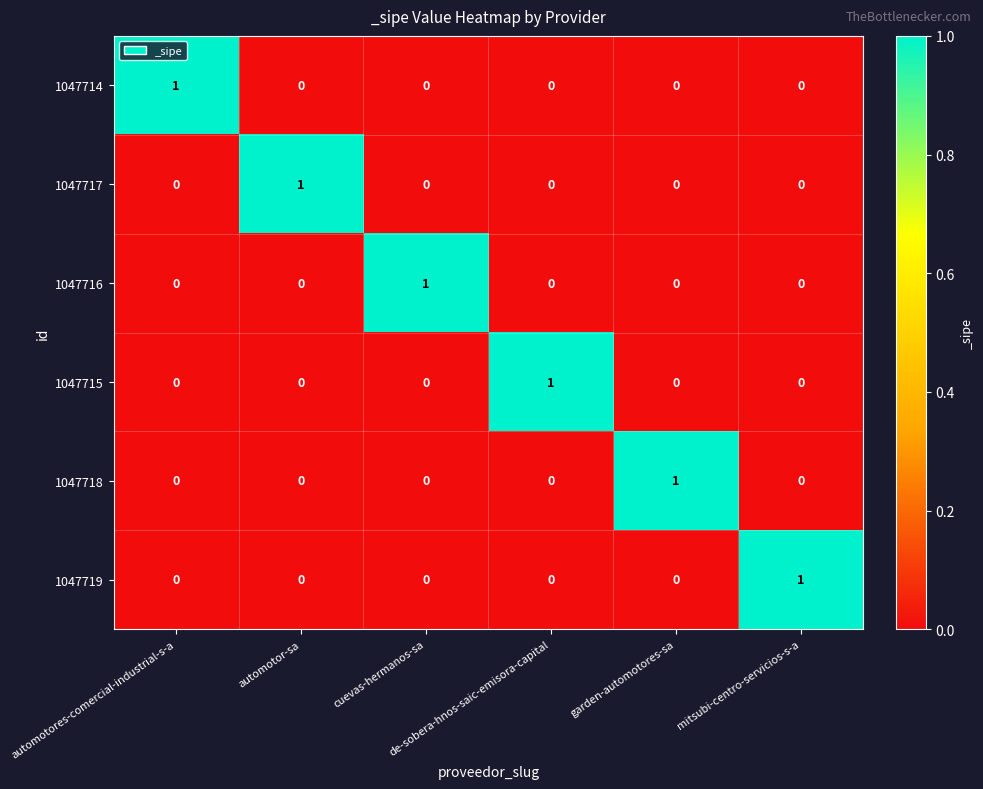

At how many categories does at least one series exceed 0?

6